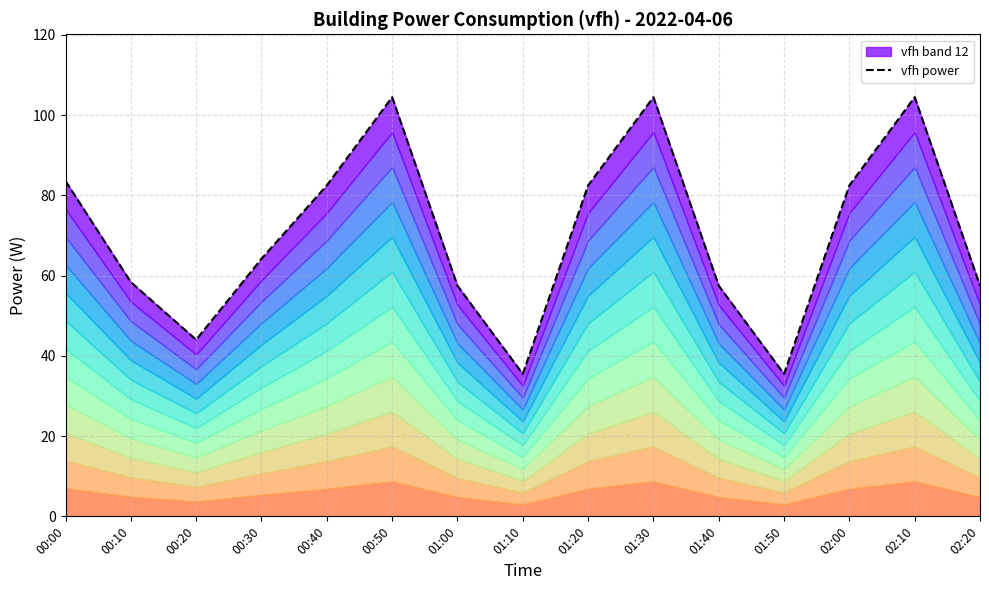

True or false: the data has more than 2 interior local peaks.

True